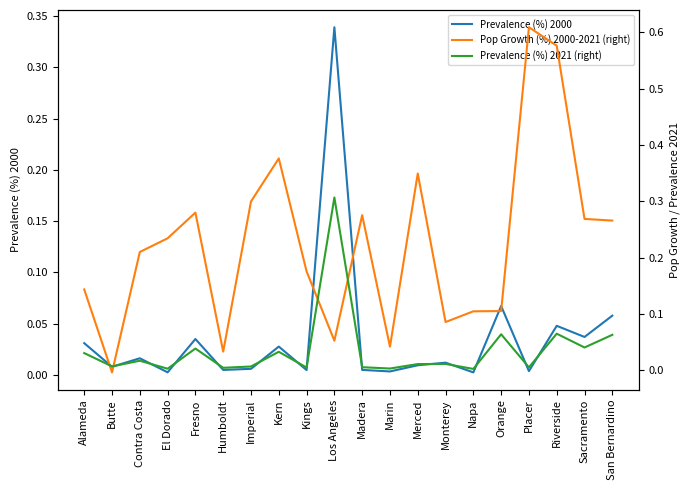

Count the number of data series in this chart.

3